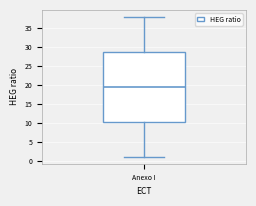

Read this box plot against the y-axis: the position of the median line, the range covered by the box, and the ends of both whiskers. The values are not printed on the chart, so give them approximately, as read against the axis.

median 19.5, box 10.5 to 29.0, whiskers 1.0 to 38.0